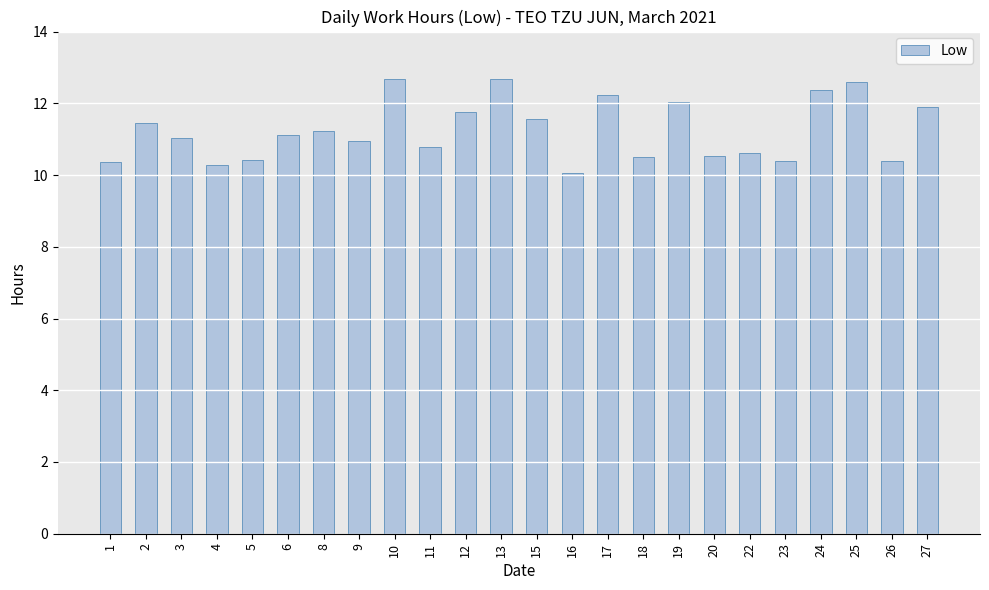

What is the smallest value displayed?

10.1